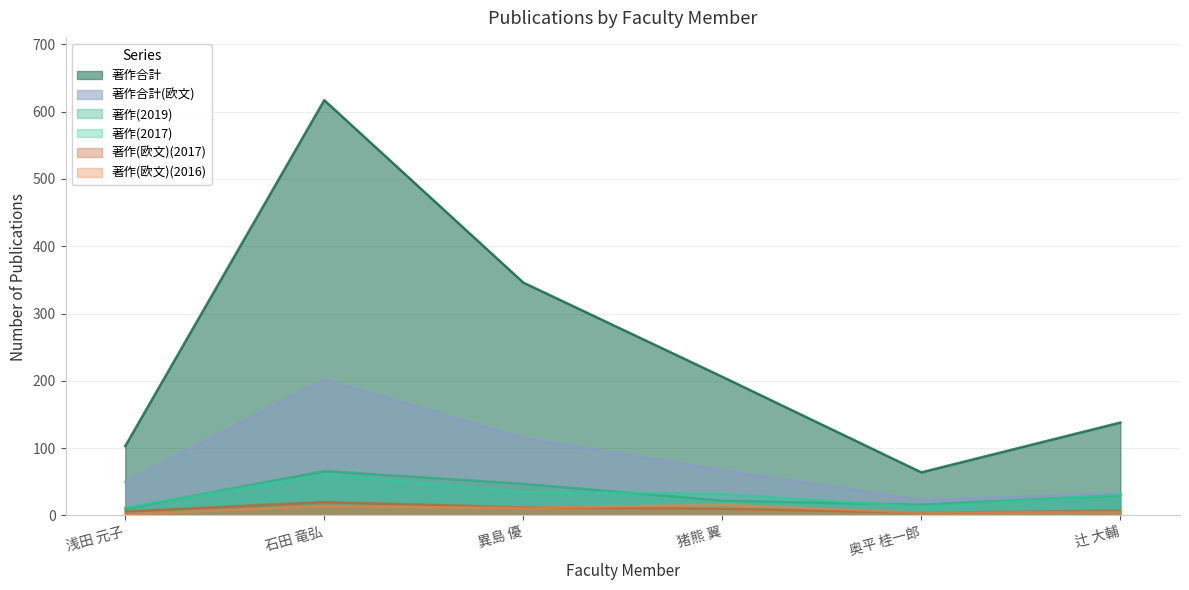

The 著作合計 series shows 617 at 石田 竜弘. True or false?

True